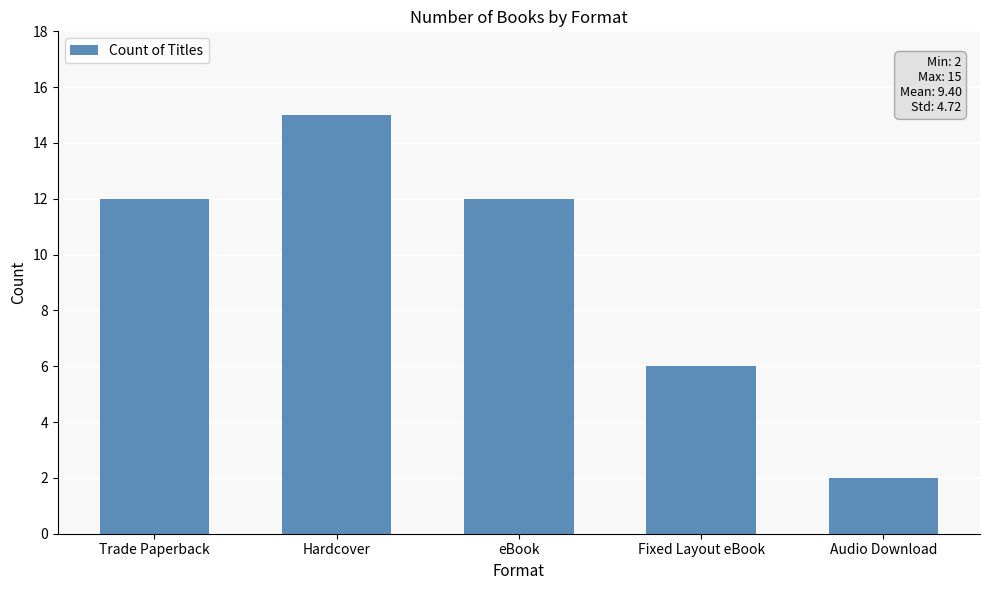

Are the bars grouped side by side (vs. stacked)?

No